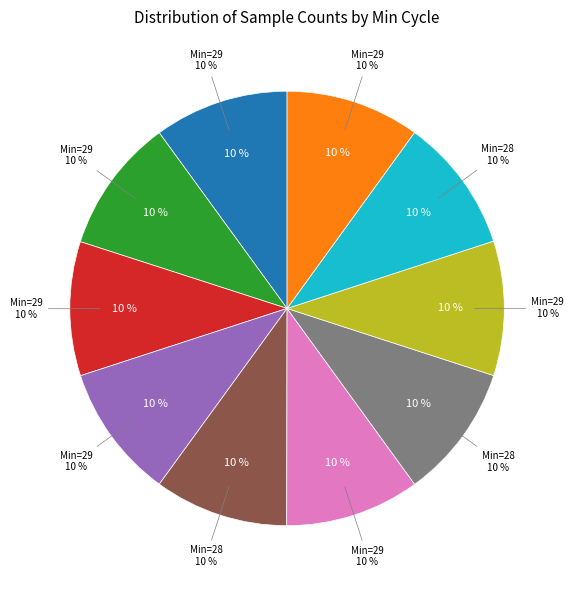

What is the total percentage of 28 and 28?

20.0%